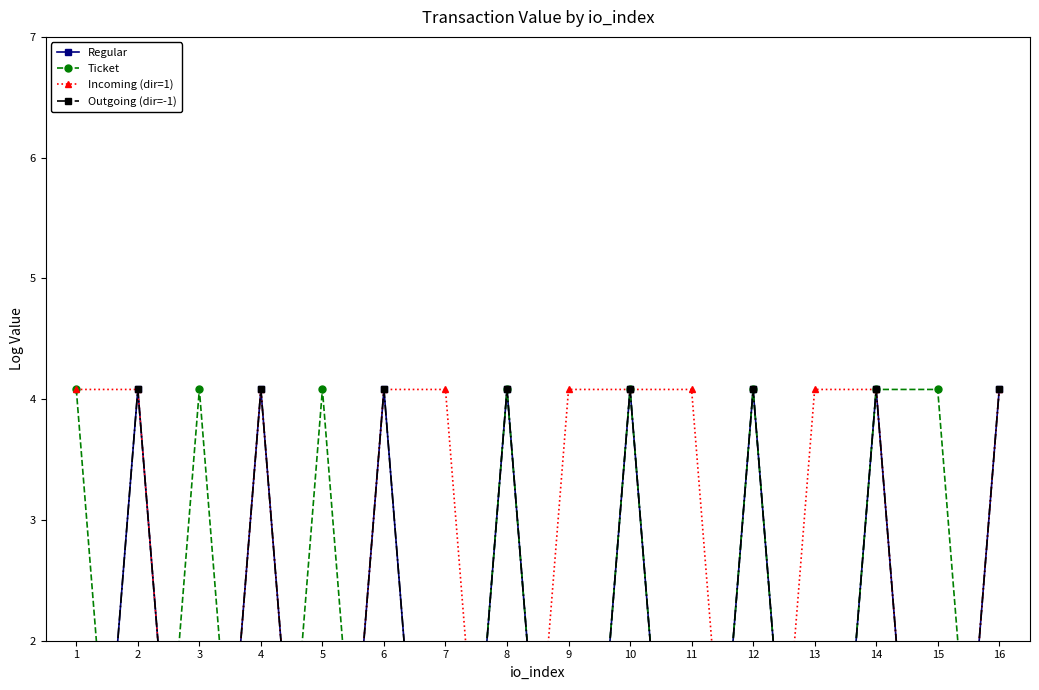

Reading left to right, transcribe all the data shown in this chart.

Regular: 1=-2.3	2=4.1	3=-2.3	4=4.1	5=-2.3	6=4.1	7=-2.3	8=4.1	9=-2.3	10=4.1	11=-2.3	12=4.1	13=-2.3	14=4.1	15=-2.3	16=4.1
Ticket: 1=4.1	2=-2.3	3=4.1	4=-2.3	5=4.1	6=-2.3	7=-2.3	8=4.1	9=-2.3	10=4.1	11=-2.3	12=4.1	13=-2.3	14=4.1	15=4.1	16=-2.3
Incoming (dir=1): 1=4.1	2=4.1	3=-2.3	4=4.1	5=-2.3	6=4.1	7=4.1	8=-2.3	9=4.1	10=4.1	11=4.1	12=-2.3	13=4.1	14=4.1	15=-2.3	16=4.1
Outgoing (dir=-1): 1=-2.3	2=4.1	3=-2.3	4=4.1	5=-2.3	6=4.1	7=-2.3	8=4.1	9=-2.3	10=4.1	11=-2.3	12=4.1	13=-2.3	14=4.1	15=-2.3	16=4.1